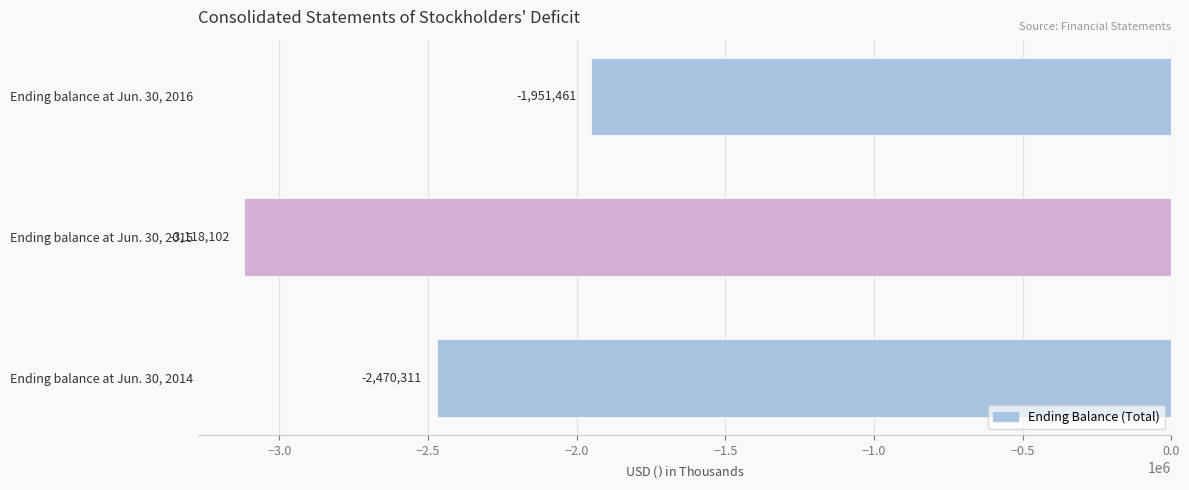

Which has a higher value, Ending balance at Jun. 30, 2014 or Ending balance at Jun. 30, 2015?

Ending balance at Jun. 30, 2014